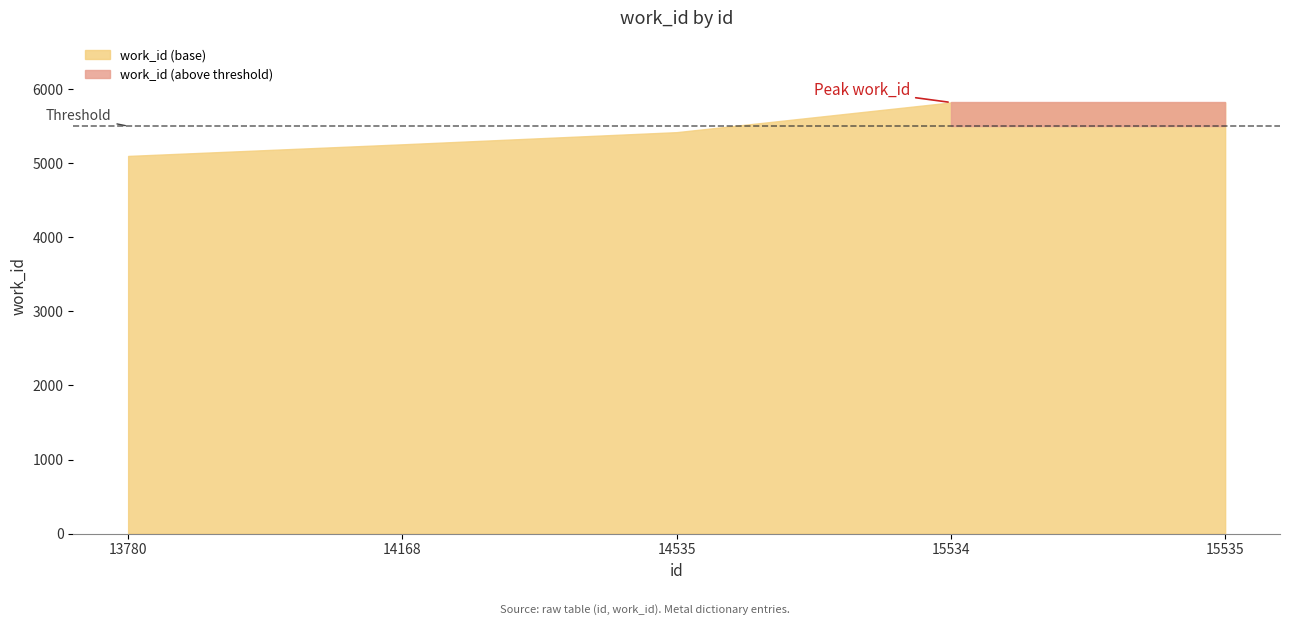

At which label does the data first exceed 5419?

15534